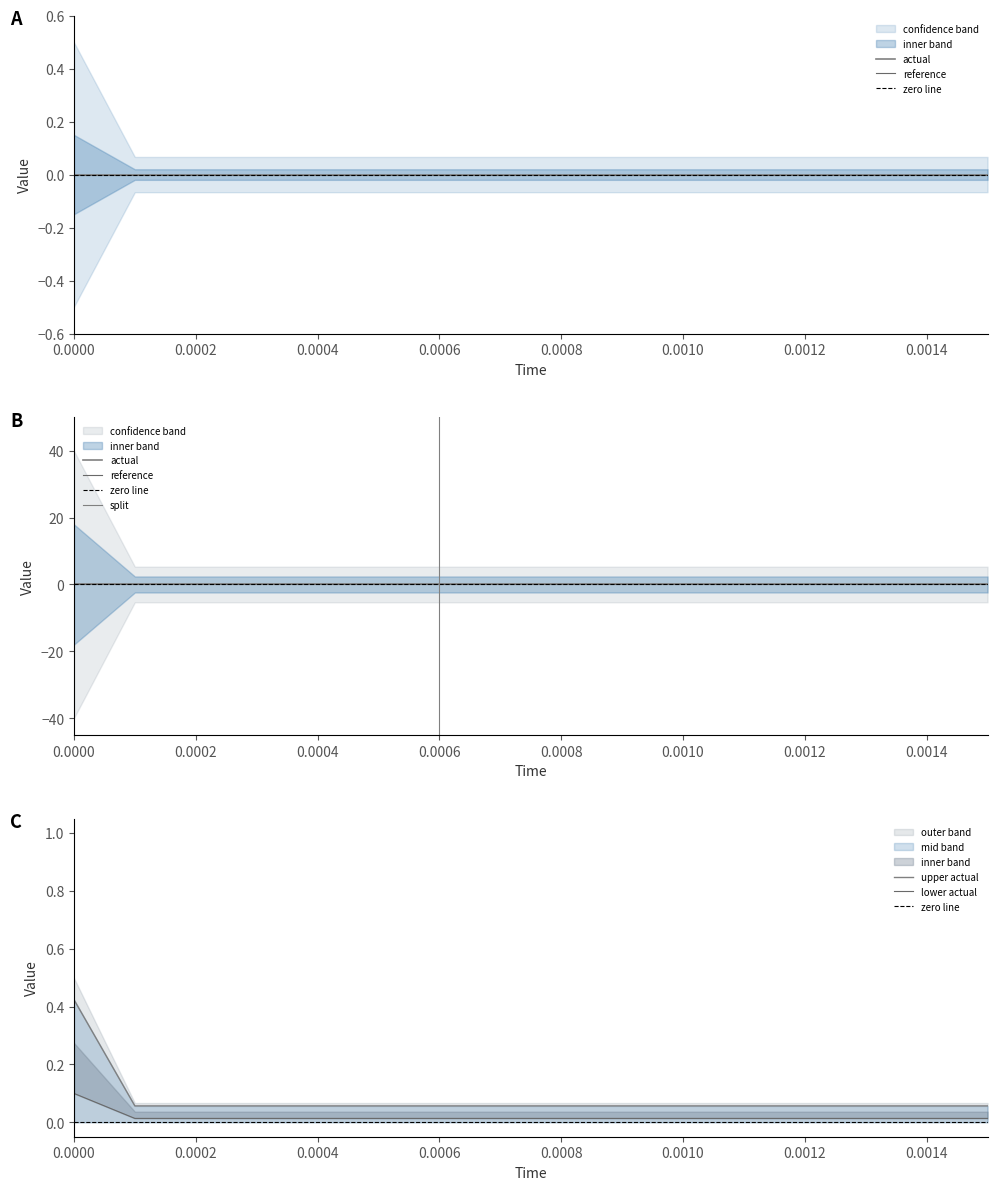

What is the sum of the low values at 0.0000 and 0.0006?

0.1